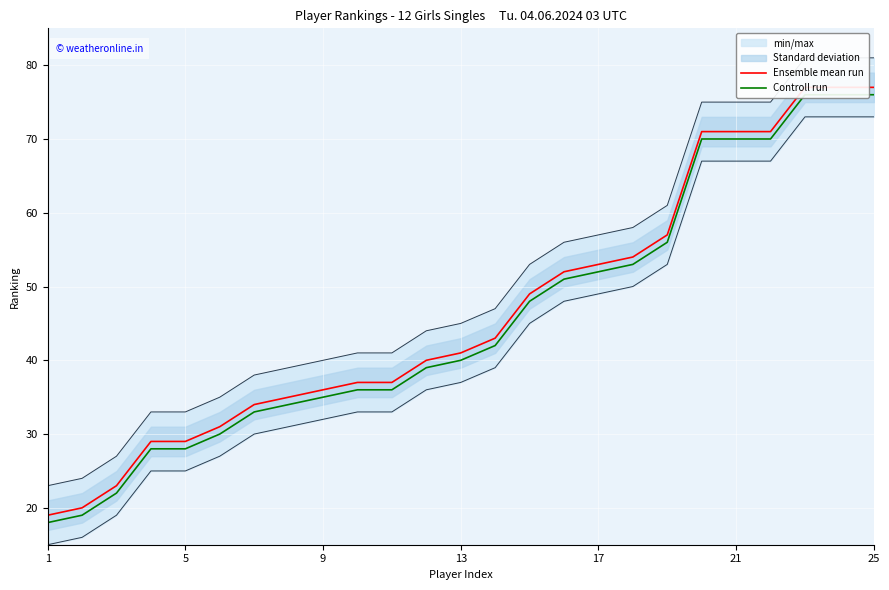

How many values in the Ensemble mean run series are below 41?

12